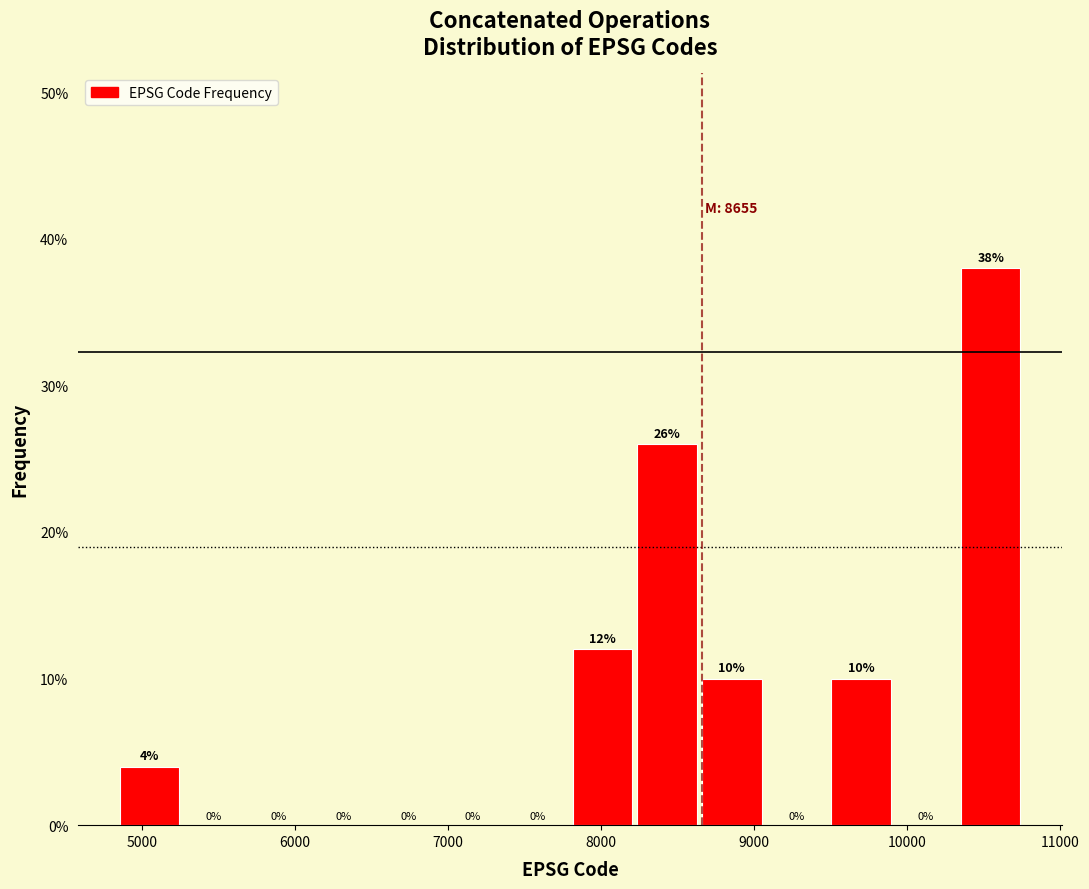

What is the height of the bar covering 4800 to 5300 on the x-axis? The bar edges are not printed on the chart, so give them approximately, as read against the axis.

4